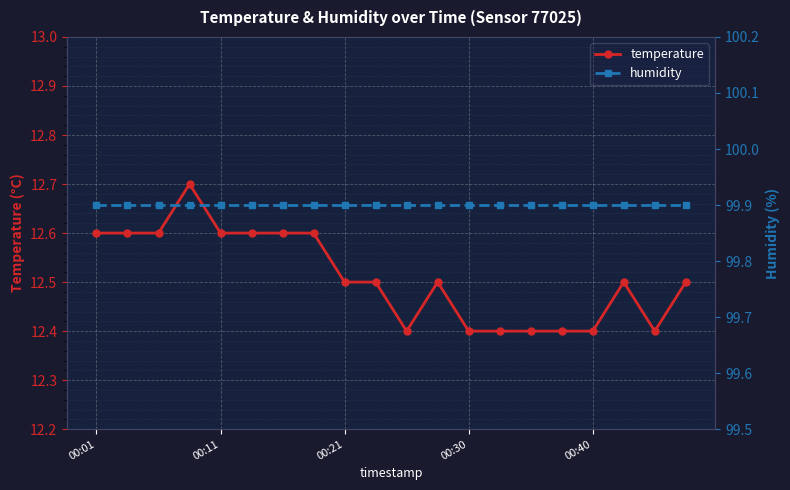

Which category has the highest value in the humidity series?

00:01